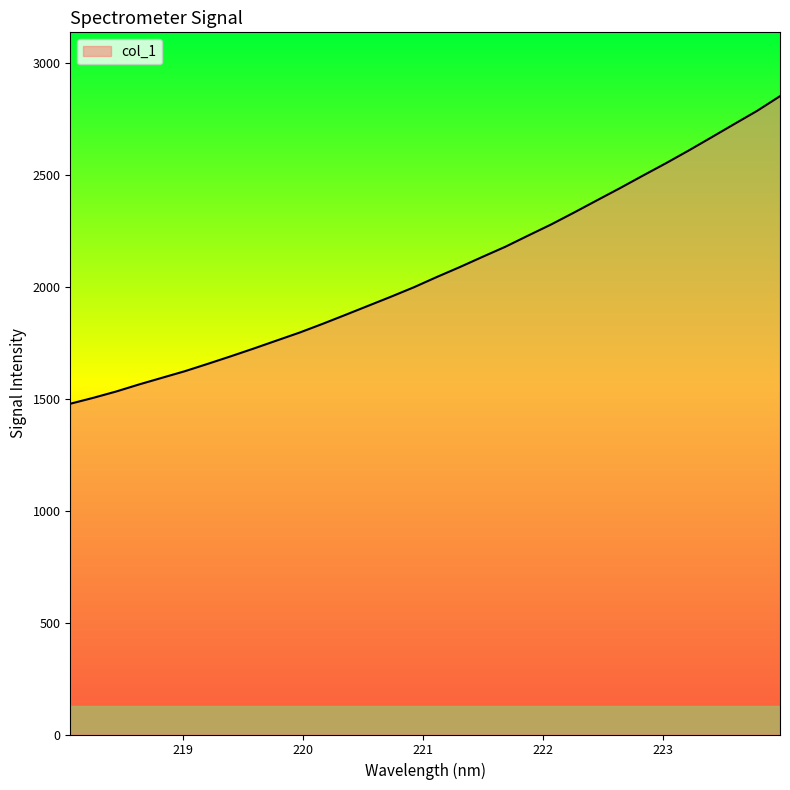

What is the greatest value displayed?

2849.9